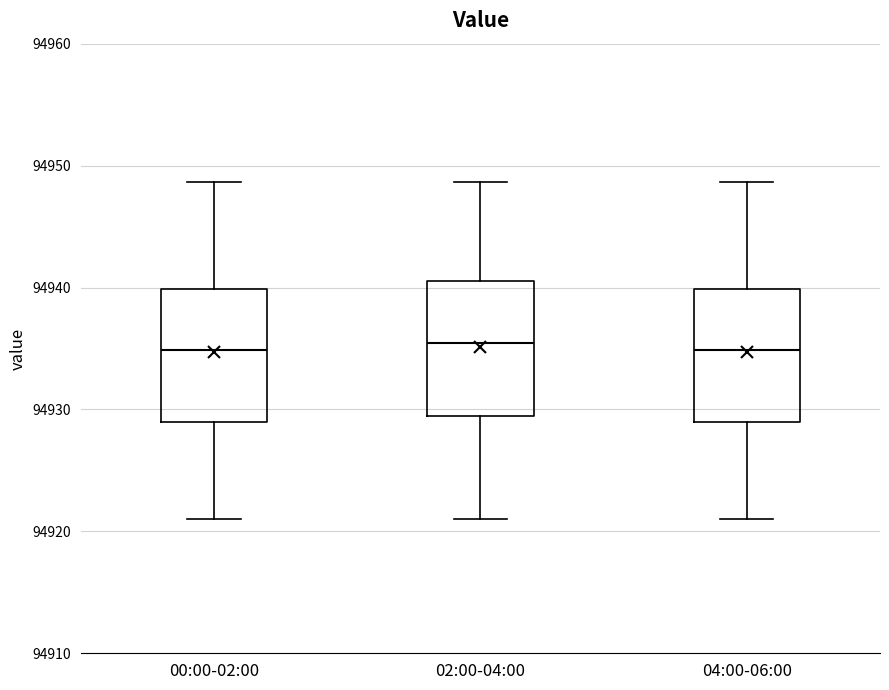

Where does the upper whisker of the box for 04:00-06:00 end on the y-axis? The values are not printed on the chart, so give them approximately, as read against the axis.

94949